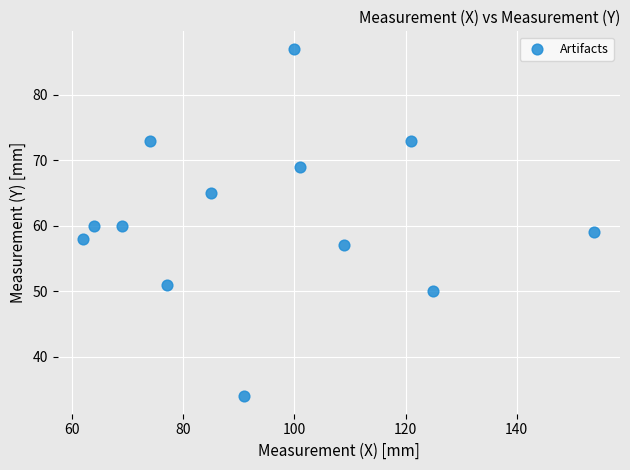

What is the range of X values (max minus min)?

92